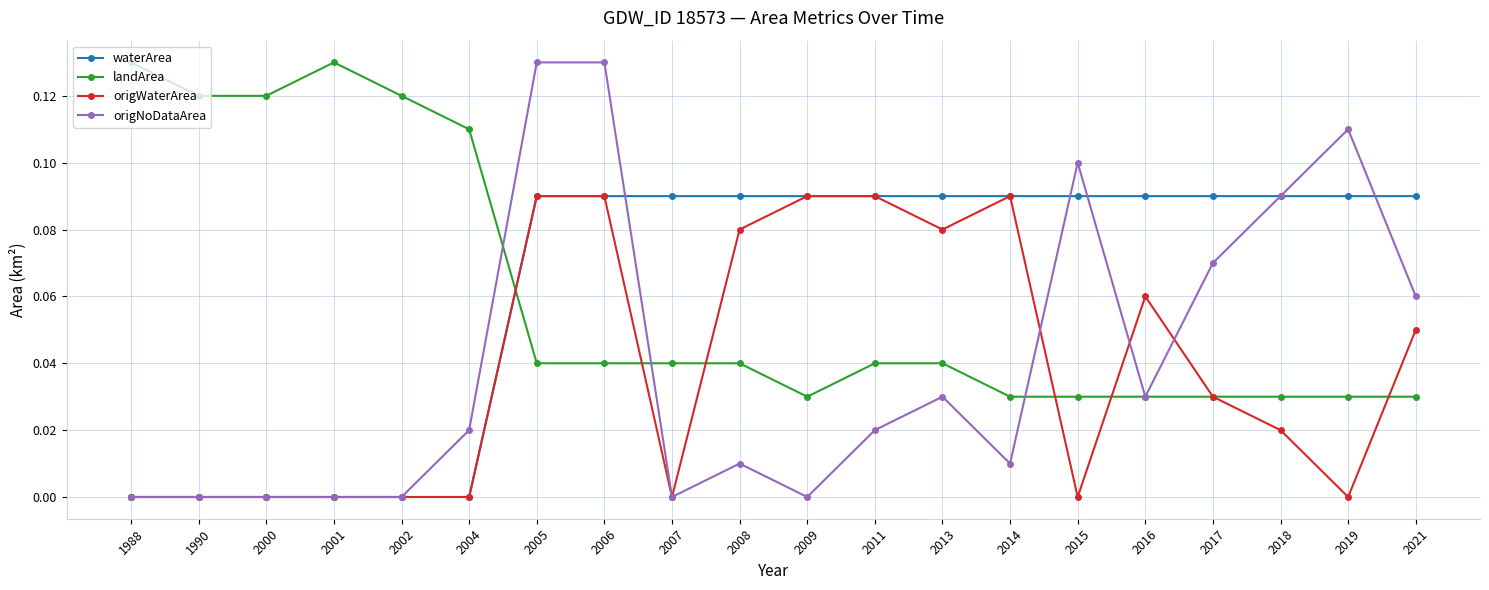

What are all the series names shown in the legend?

waterArea, landArea, origWaterArea, origNoDataArea